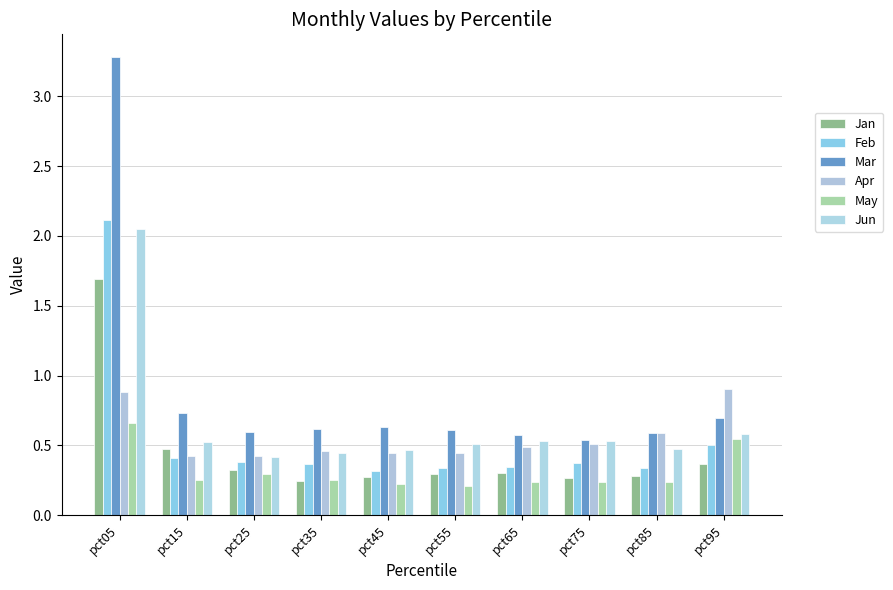

Reading left to right, transcribe all the data shown in this chart.

Jan: pct05=1.7	pct15=0.5	pct25=0.3	pct35=0.2	pct45=0.3	pct55=0.3	pct65=0.3	pct75=0.3	pct85=0.3	pct95=0.4
Feb: pct05=2.1	pct15=0.4	pct25=0.4	pct35=0.4	pct45=0.3	pct55=0.3	pct65=0.3	pct75=0.4	pct85=0.3	pct95=0.5
Mar: pct05=3.3	pct15=0.7	pct25=0.6	pct35=0.6	pct45=0.6	pct55=0.6	pct65=0.6	pct75=0.5	pct85=0.6	pct95=0.7
Apr: pct05=0.9	pct15=0.4	pct25=0.4	pct35=0.5	pct45=0.4	pct55=0.4	pct65=0.5	pct75=0.5	pct85=0.6	pct95=0.9
May: pct05=0.7	pct15=0.3	pct25=0.3	pct35=0.3	pct45=0.2	pct55=0.2	pct65=0.2	pct75=0.2	pct85=0.2	pct95=0.5
Jun: pct05=2.0	pct15=0.5	pct25=0.4	pct35=0.4	pct45=0.5	pct55=0.5	pct65=0.5	pct75=0.5	pct85=0.5	pct95=0.6